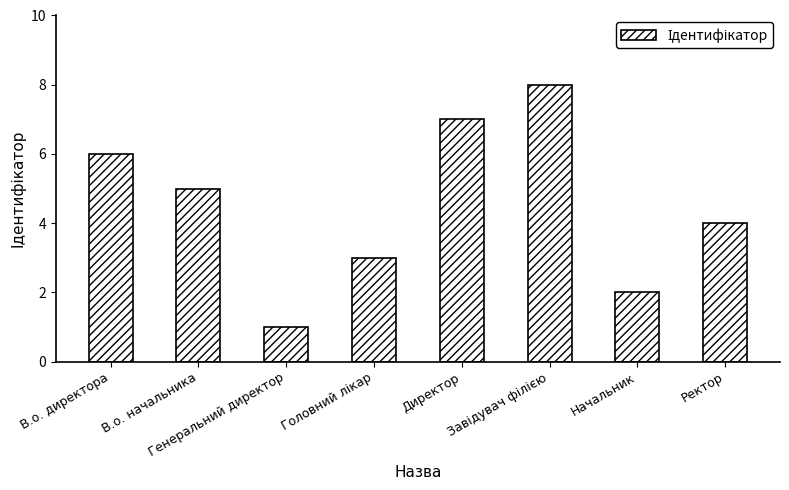

What is the sum of all values?

36